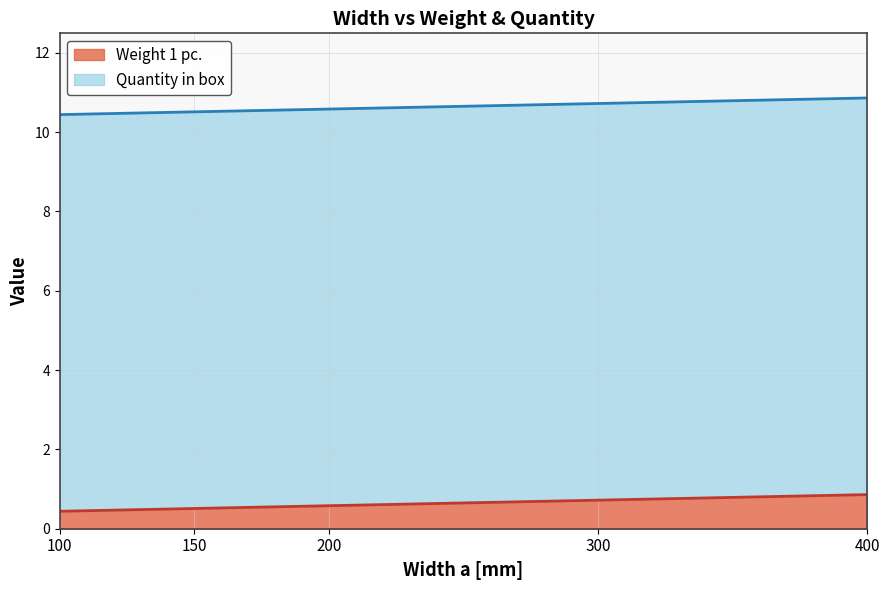

Rank the categories by value from lowest to highest.

100, 150, 200, 300, 400